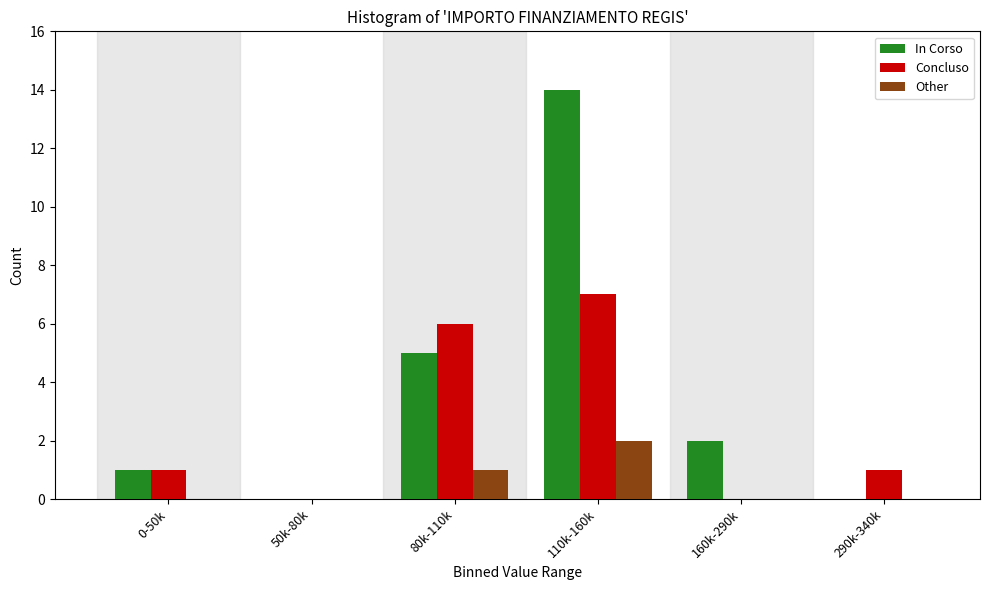

What is the sum of all Concluso values?

15